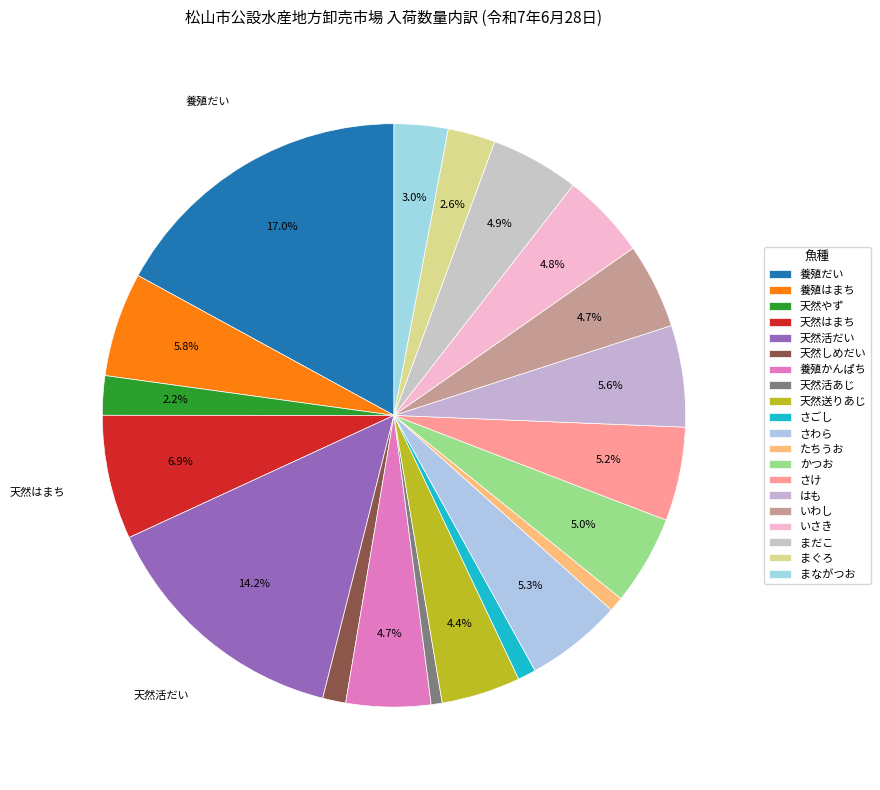

The 養殖かんぱち slice represents 15% of the pie. True or false?

False